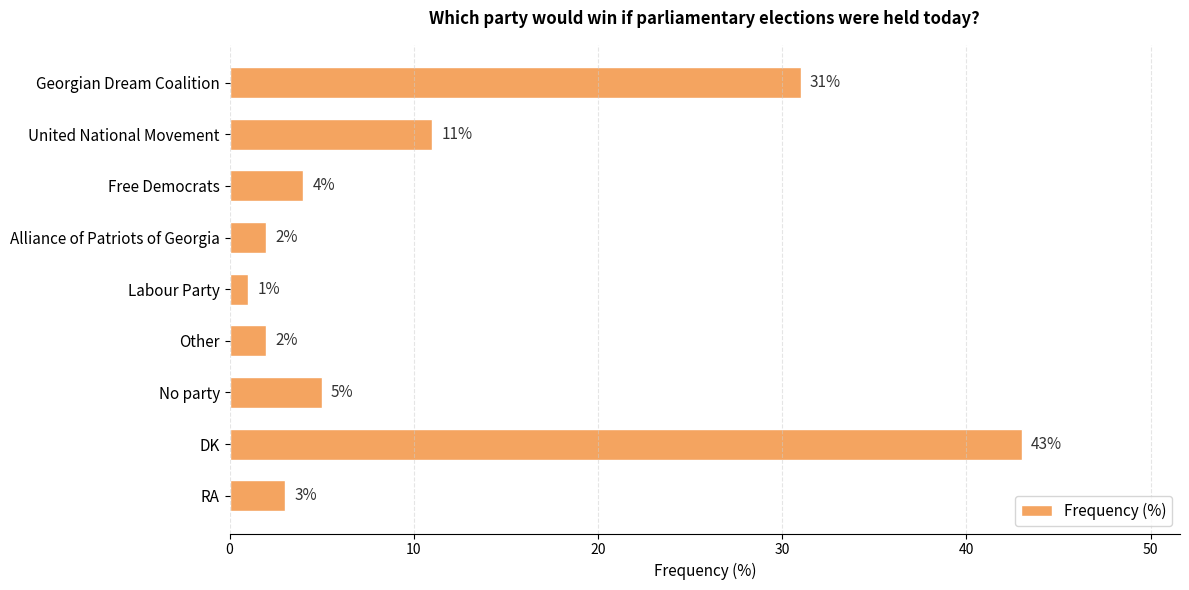

Are the bars horizontal?

Yes